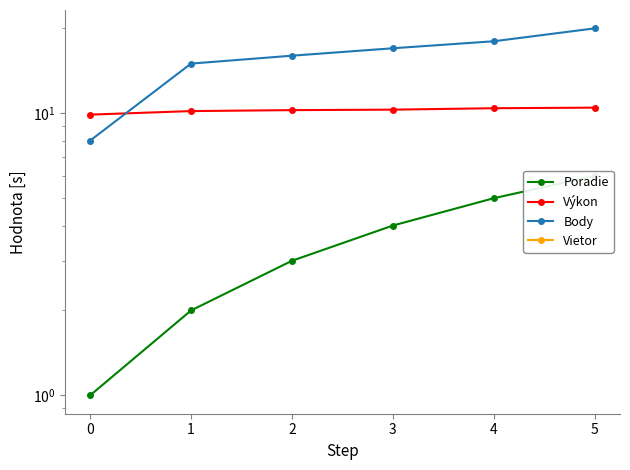

How many data points does each series have?

6